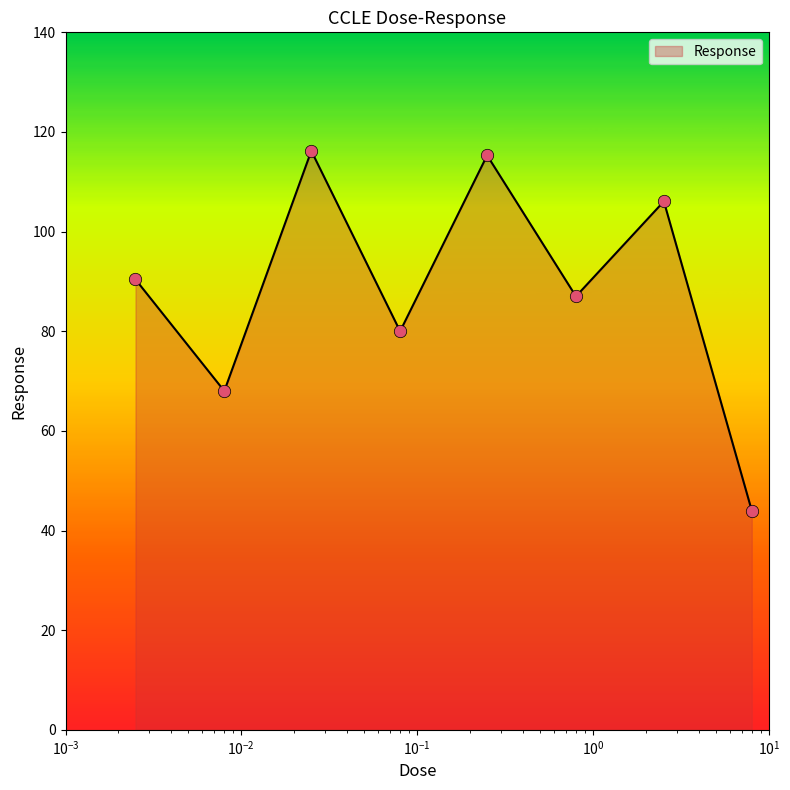

What is the minimum value shown in the chart?

44.0